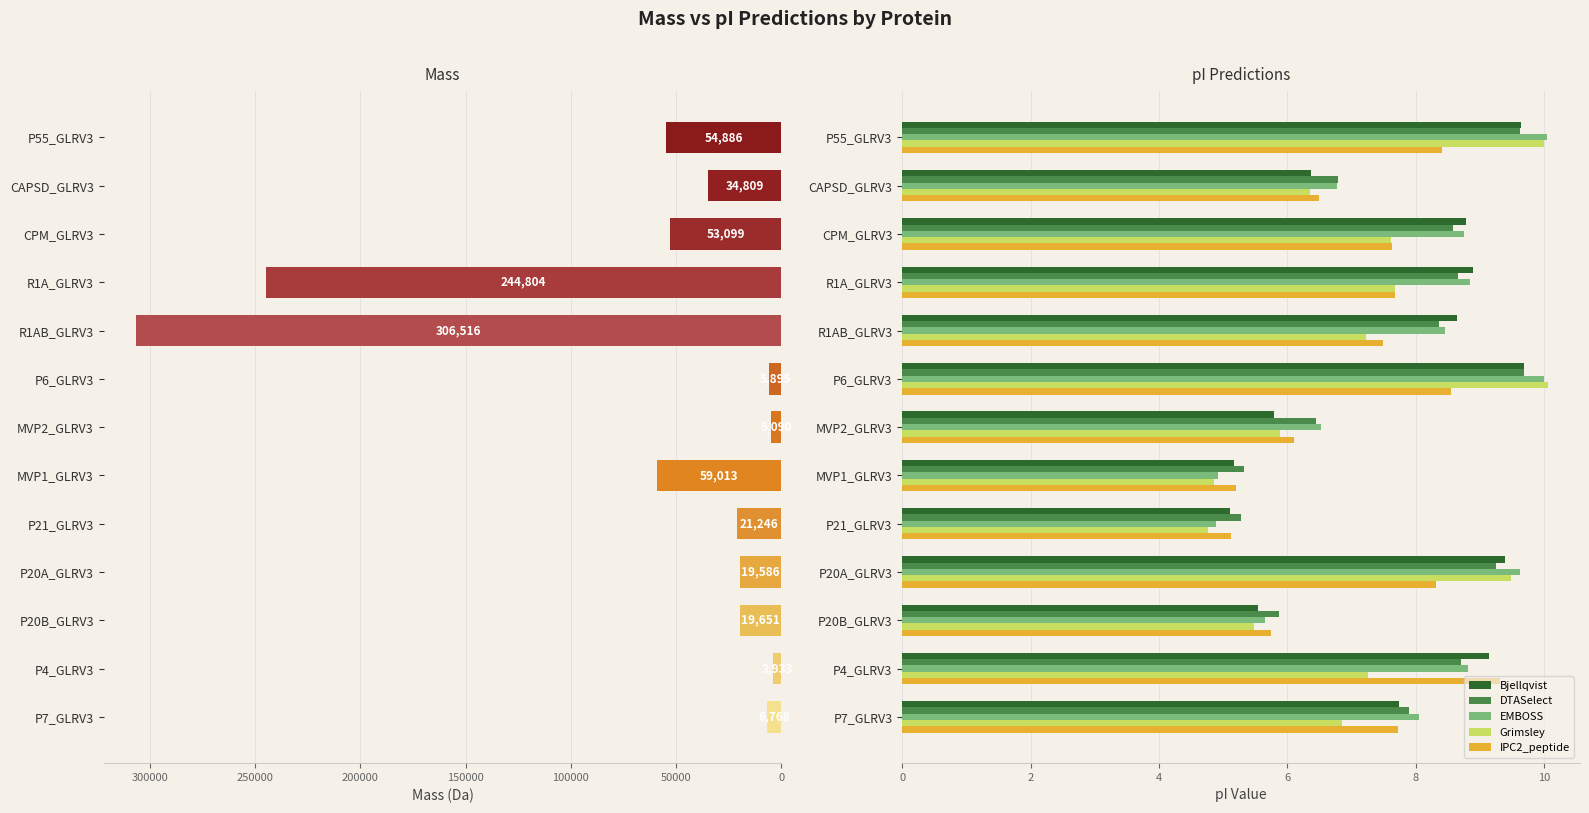

What is the difference between the second highest and second lowest values in the mass series?

239714.1